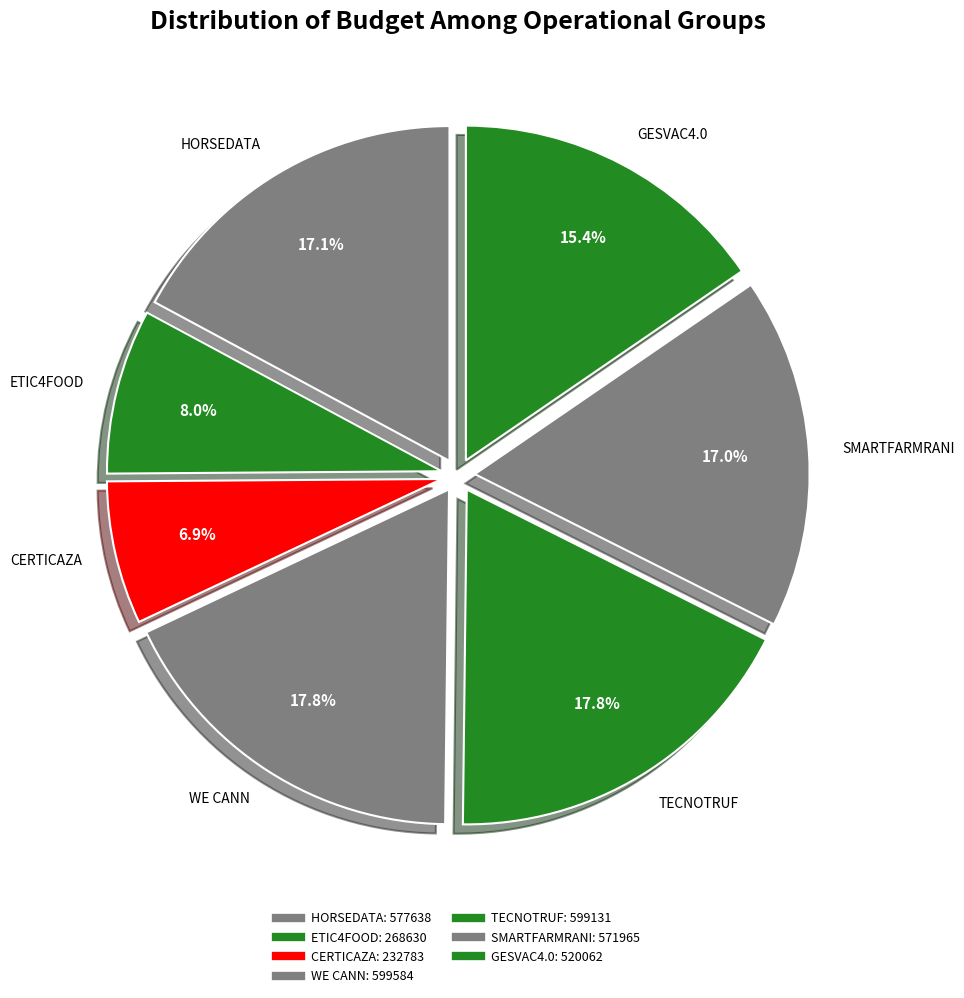

What is the ratio of the value at WE CANN to the value at ETIC4FOOD?

2.2